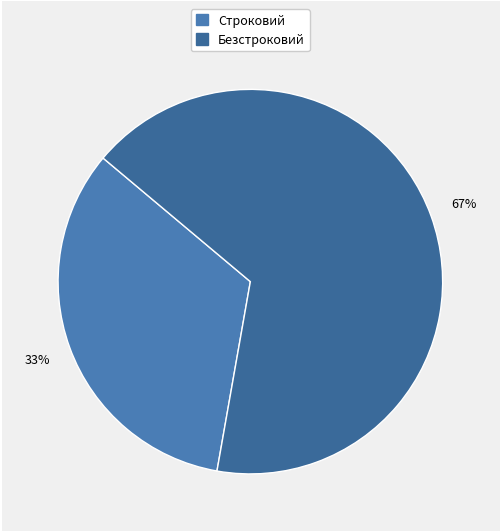

Does Строковий account for over 50% of the chart?

No